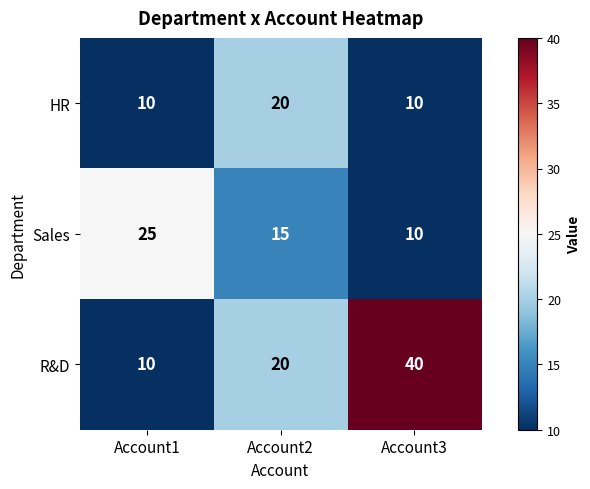

At which category is the sum across all series the highest?

Account3